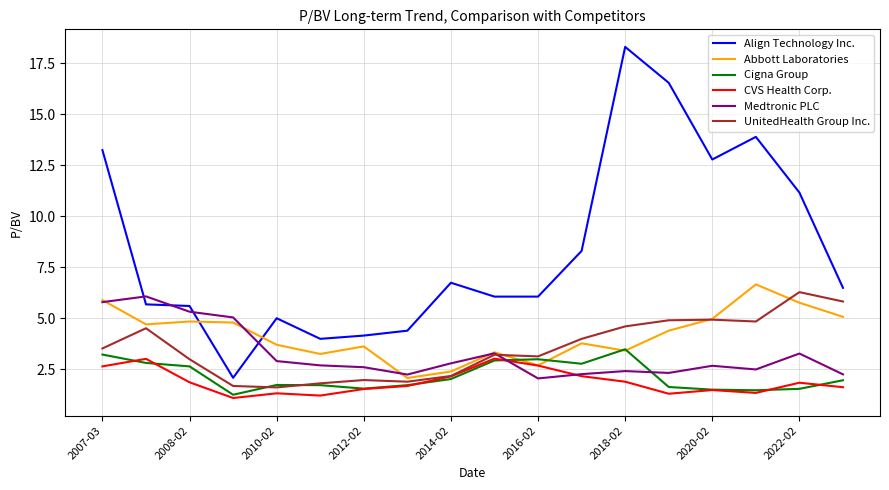

Which series has the largest range (max minus min)?

Align Technology Inc.